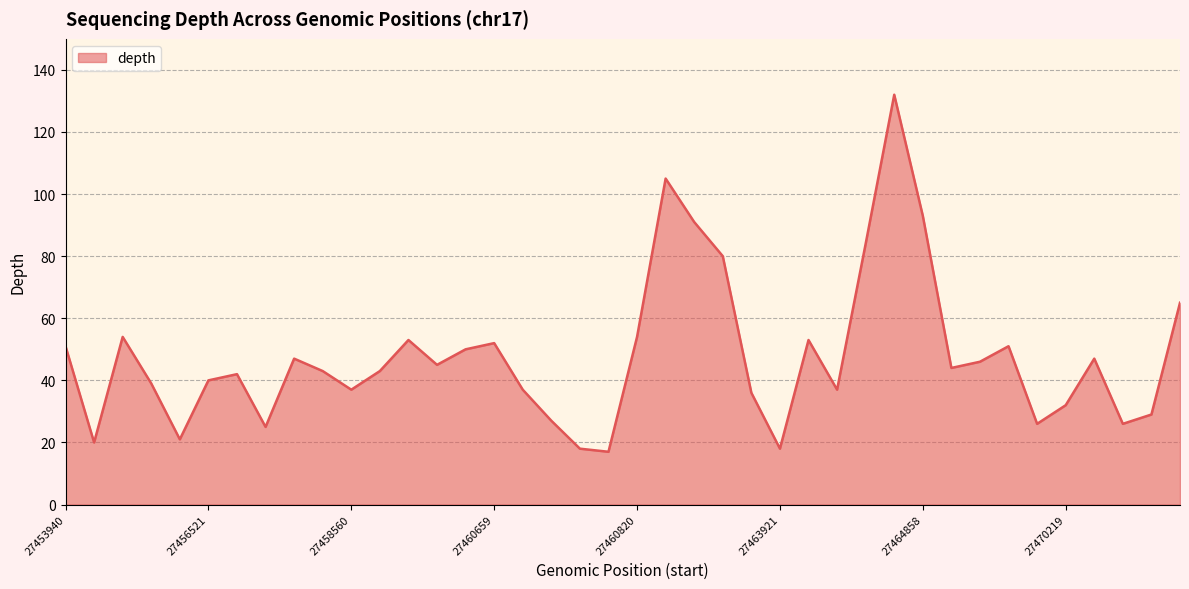

How many lines are shown in the chart?

1